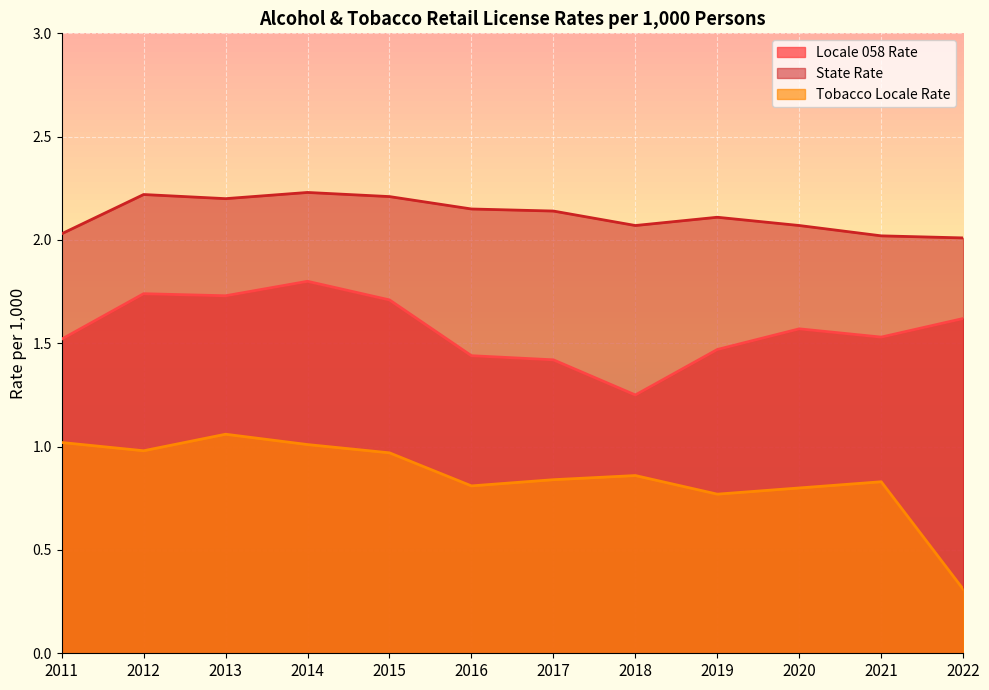

Reading left to right, what are all the values shown in this chart?

Locale 058 Rate: 2011=1.5	2012=1.7	2013=1.7	2014=1.8	2015=1.7	2016=1.4	2017=1.4	2018=1.2	2019=1.5	2020=1.6	2021=1.5	2022=1.6
State Rate: 2011=2.0	2012=2.2	2013=2.2	2014=2.2	2015=2.2	2016=2.1	2017=2.1	2018=2.1	2019=2.1	2020=2.1	2021=2.0	2022=2.0
Tobacco Locale Rate: 2011=1.0	2012=1.0	2013=1.1	2014=1.0	2015=1.0	2016=0.8	2017=0.8	2018=0.9	2019=0.8	2020=0.8	2021=0.8	2022=0.3